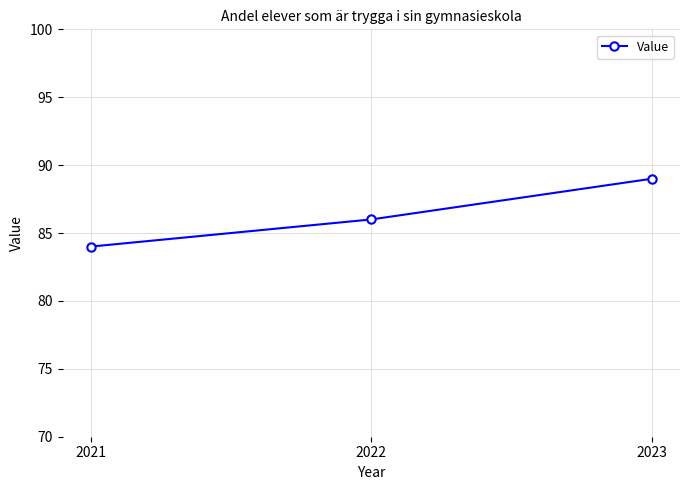

What is the value of the 3rd point from the left?

89